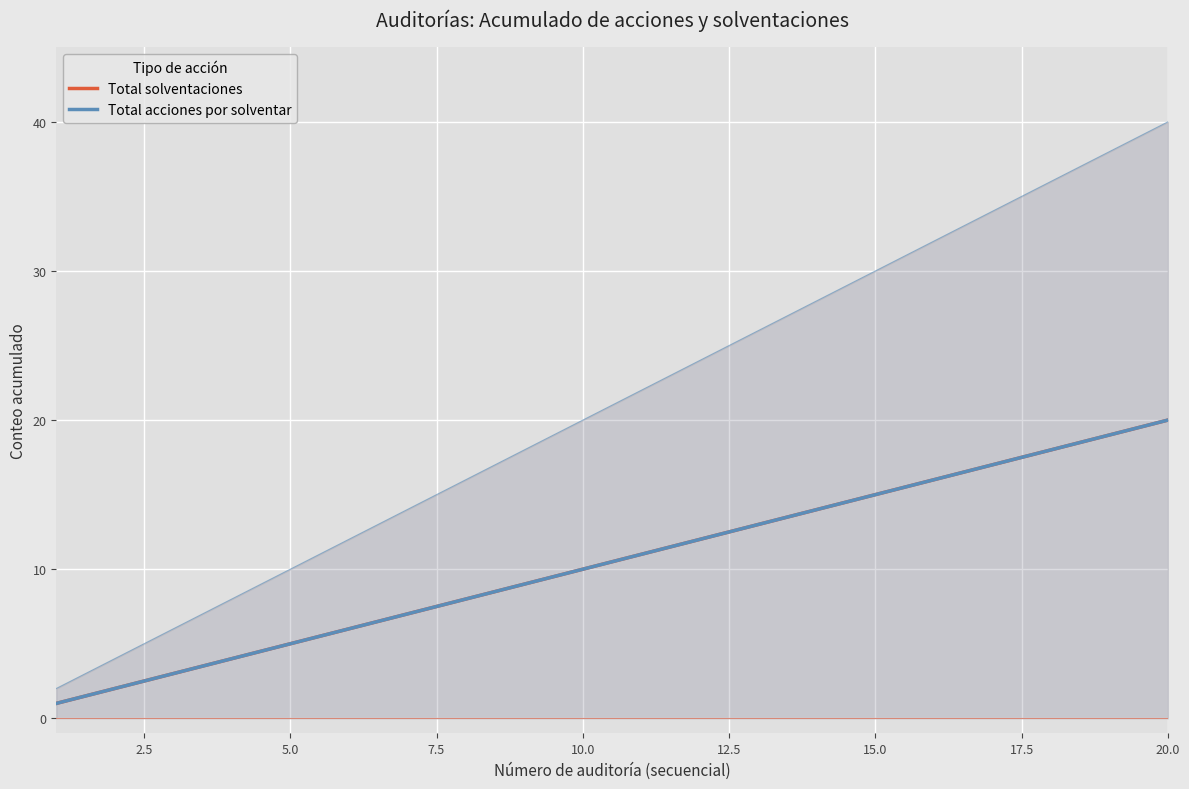

How many series are shown in this chart?

2